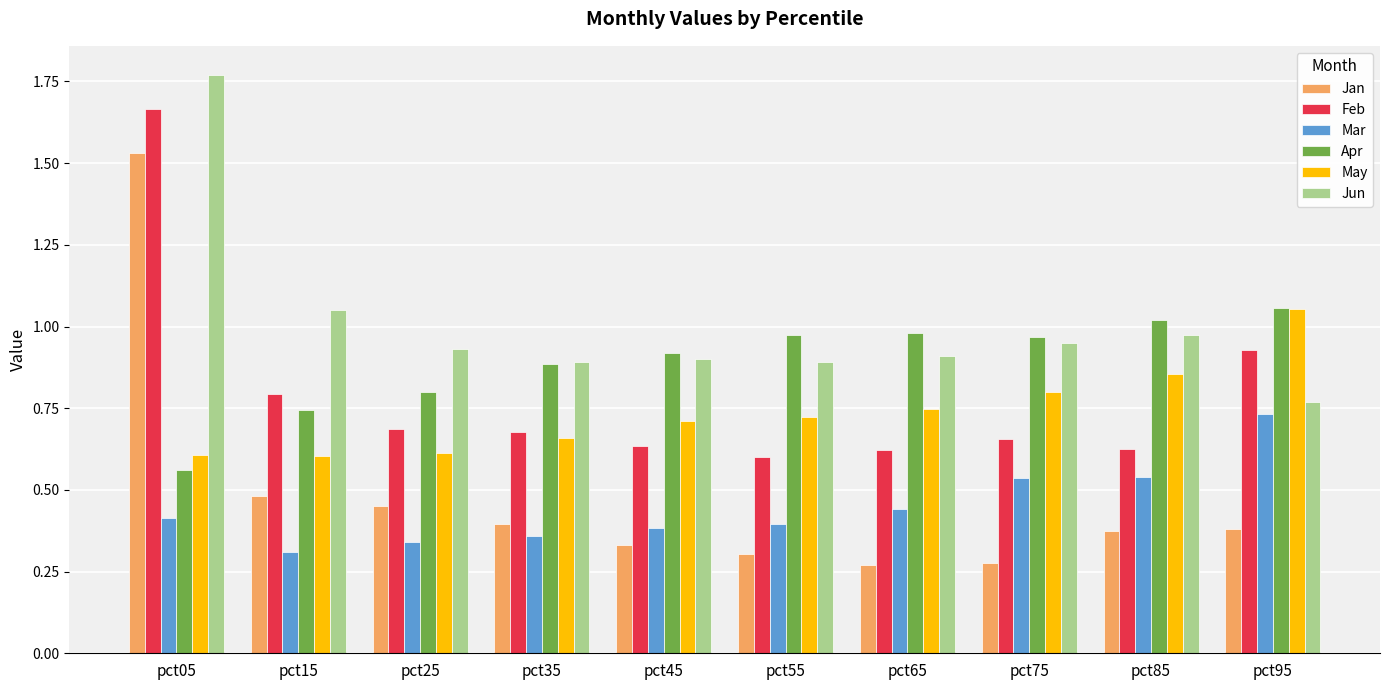

Which category has the highest value in the Mar series?

pct95